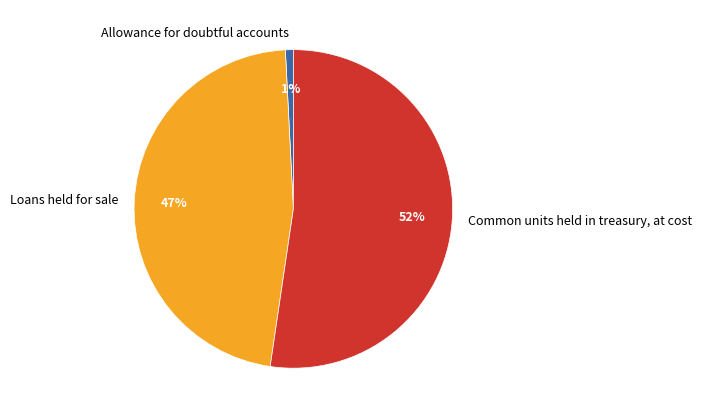

Which slice is the smallest?

Allowance for doubtful accounts